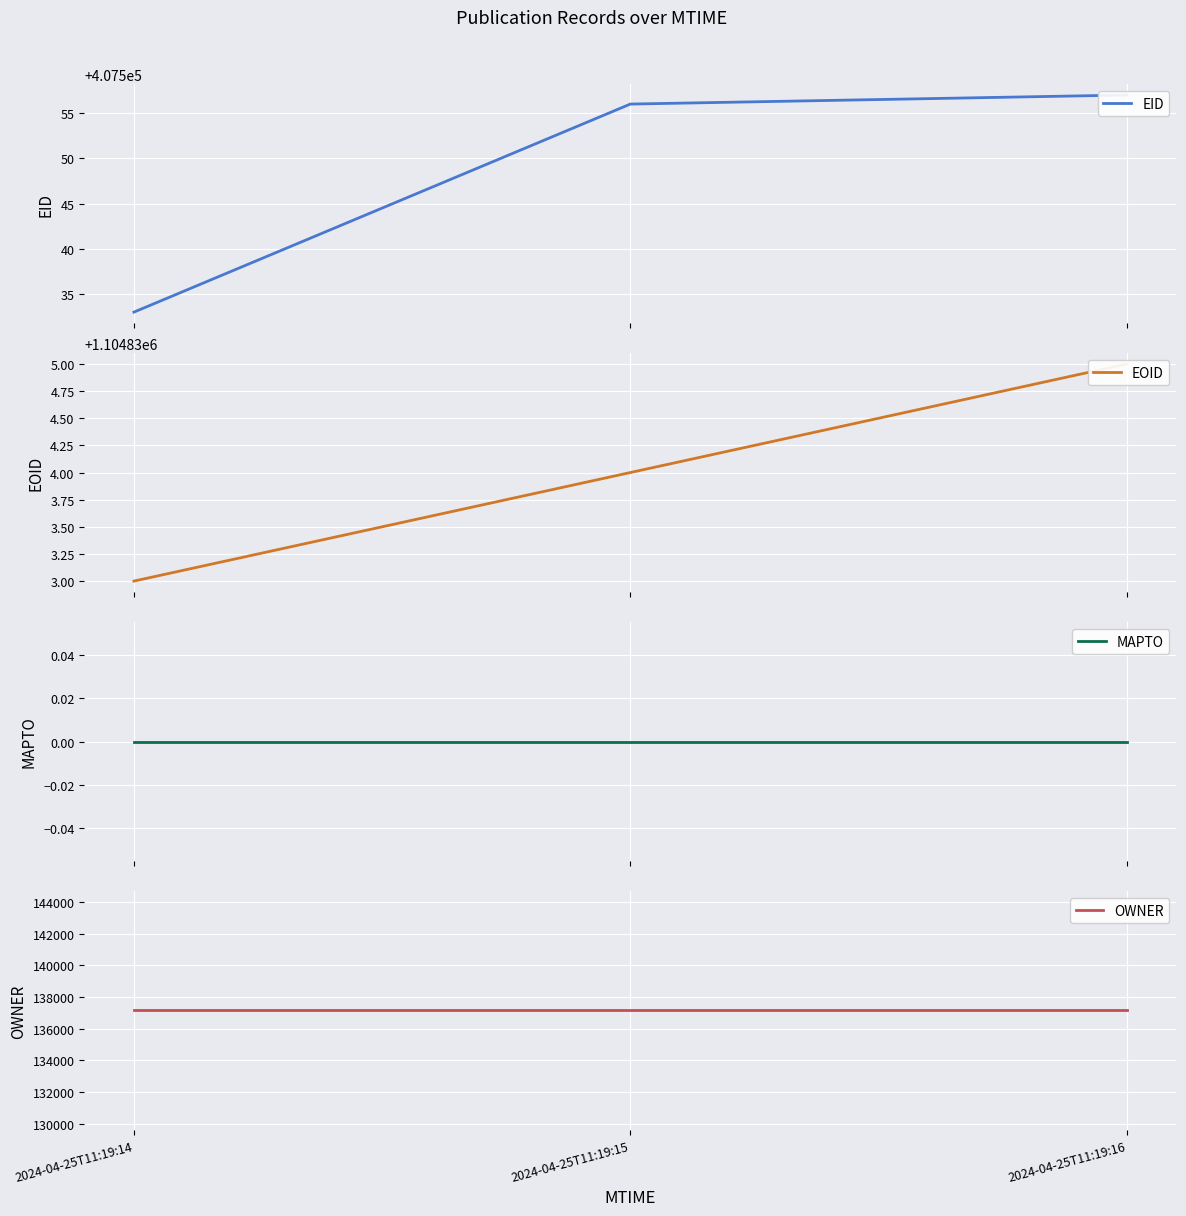

Rank the series by their maximum value, from highest to lowest.

EOID, EID, OWNER, MAPTO